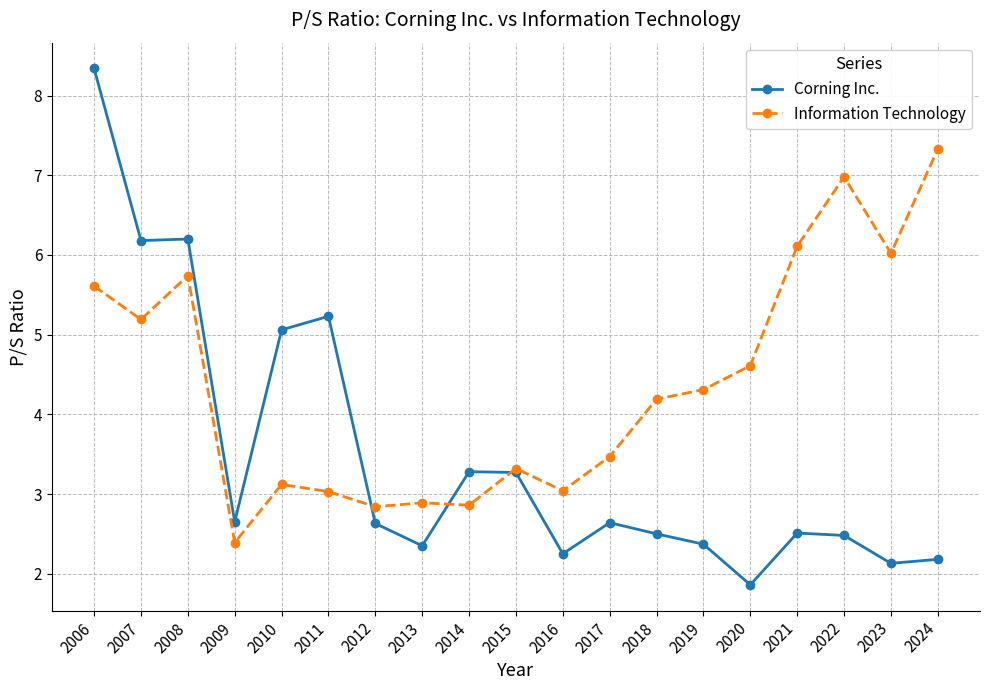

Rank the series at 2019 from highest to lowest value.

Information Technology, Corning Inc.